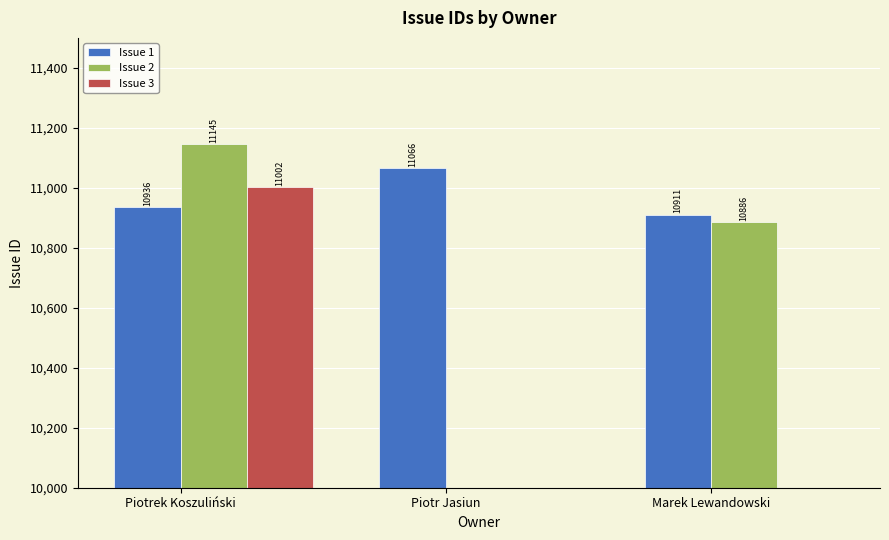

True or false: Issue 1 has a value of 6912 at Piotrek Koszuliński.

False